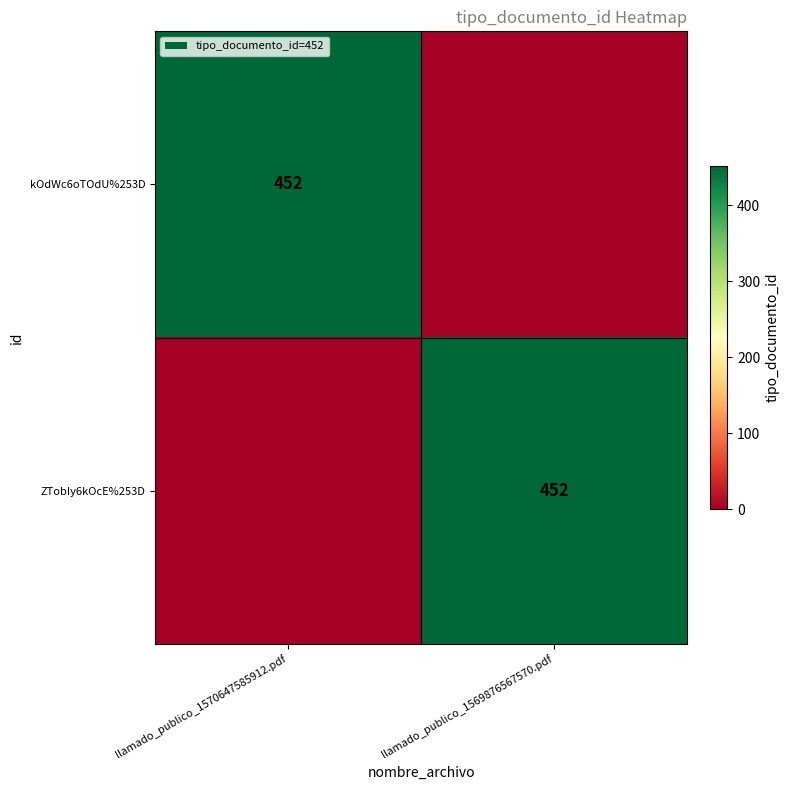

Is it true that kOdWc6oTOdU%253D equals 452 at llamado_publico_1570647585912.pdf?

True